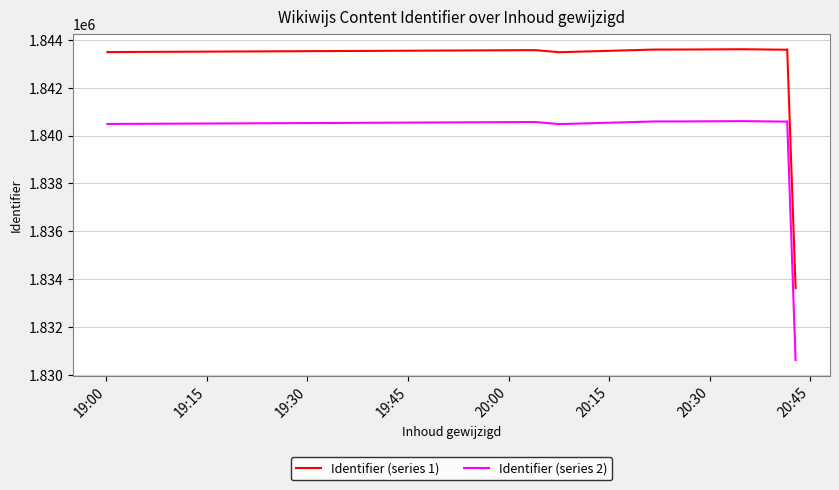

What is the difference between the Identifier (series 2) values at 19:30 and 19:45?

87